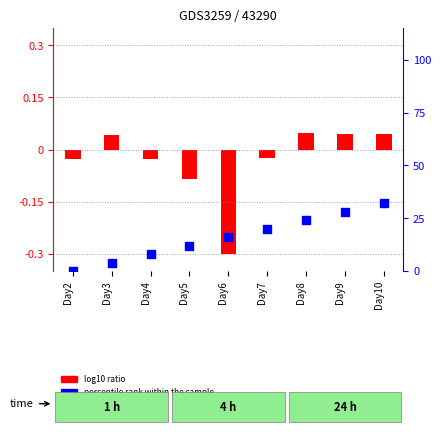

Which series has the widest spread of Y values?

log10 ratio